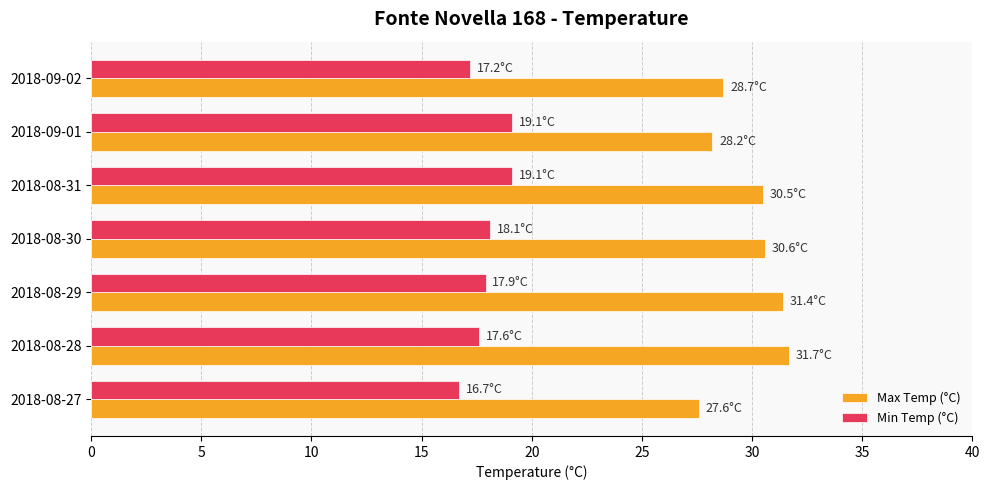

The Max Temp (°C) series shows 16.6 at 2018-08-30. True or false?

False